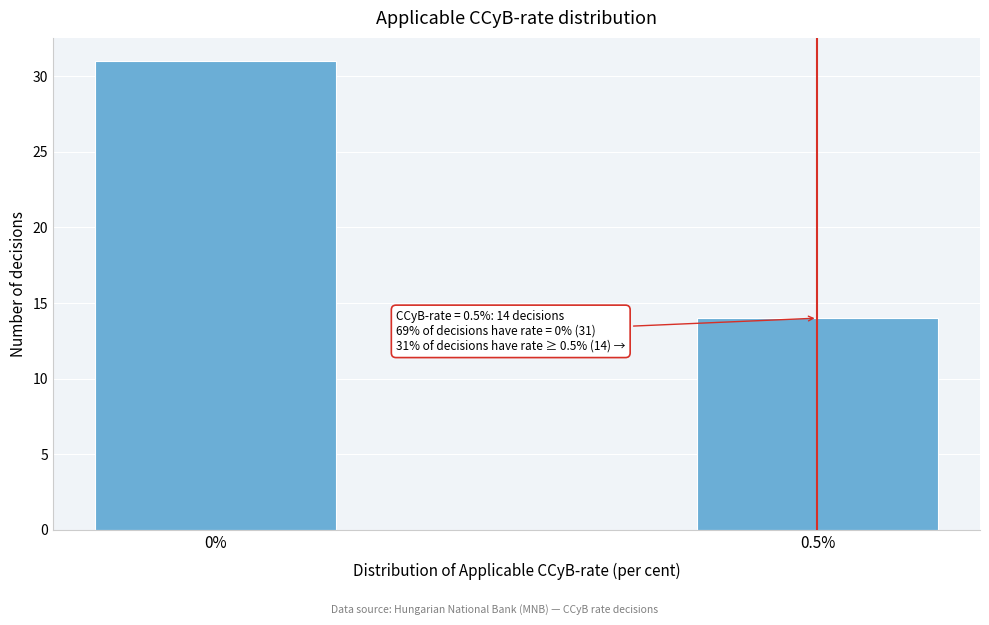

Reading left to right, transcribe all the data shown in this chart.

0%=31	0.5%=14